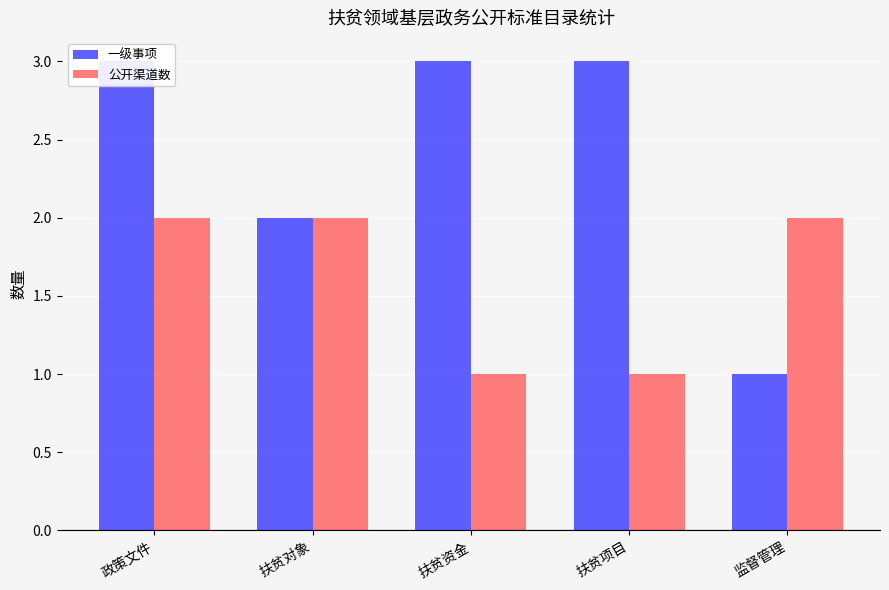

At how many categories does at least one series exceed 2?

3